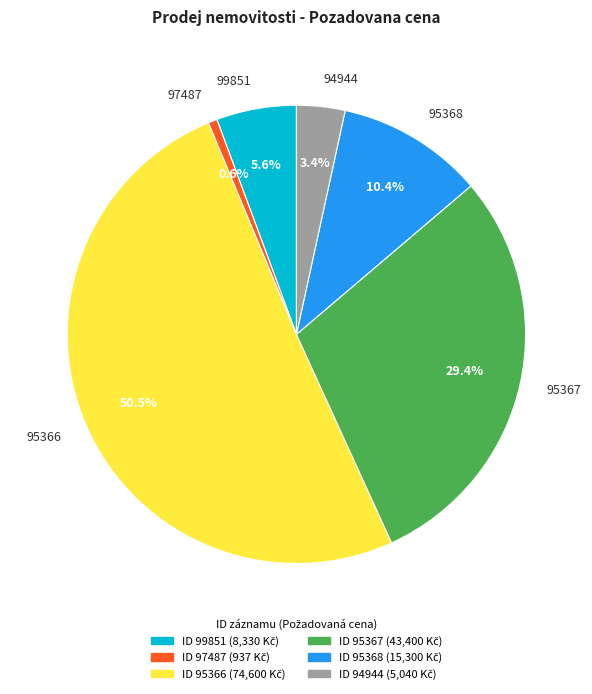

How many slices are in this pie chart?

6